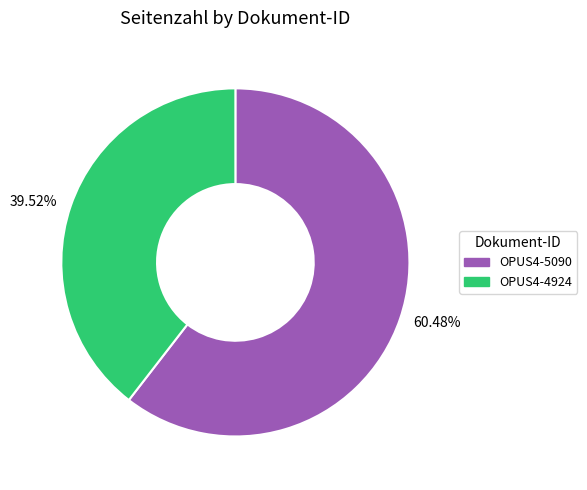

Rank the categories by value from lowest to highest.

39.52%, 60.48%